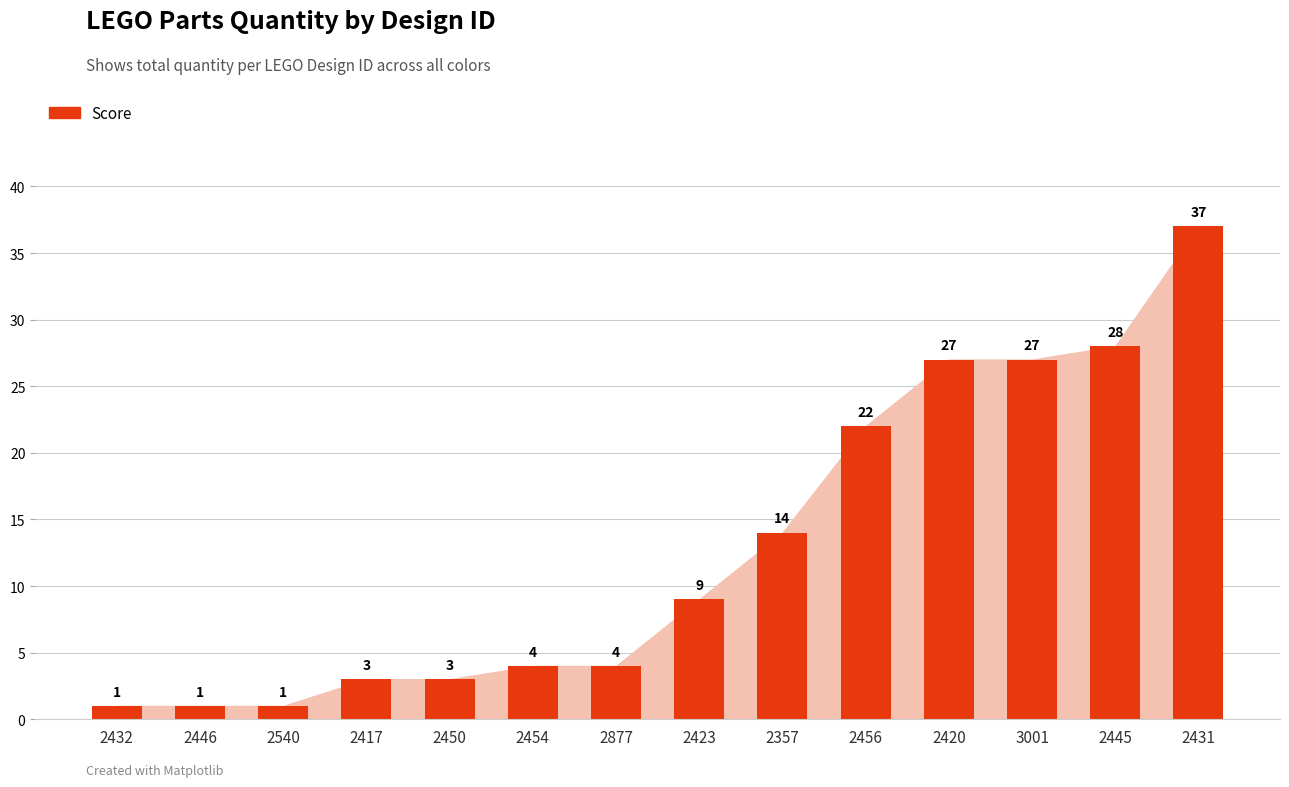

How many bars are there in total?

14